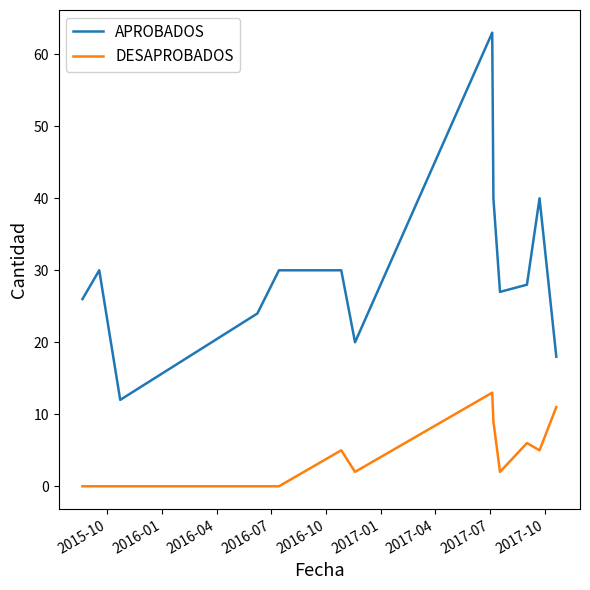

True or false: DESAPROBADOS and APROBADOS intersect in this chart.

False